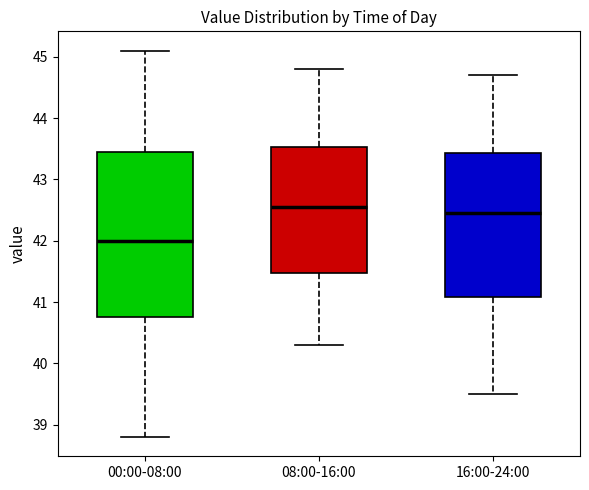

Comparing the boxes themselves (not the whiskers), which one is the tallest?

00:00-08:00